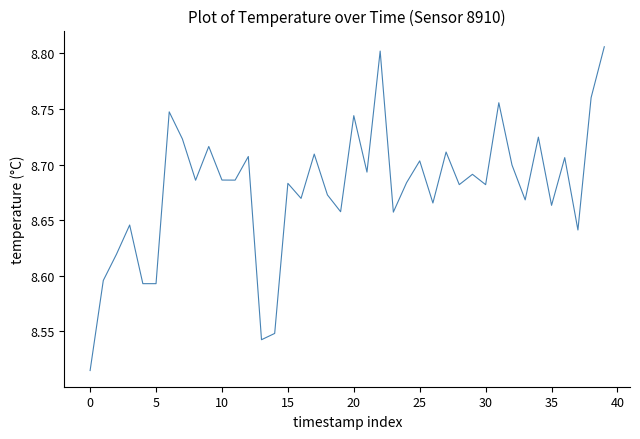

What is the smallest value displayed?

8.5